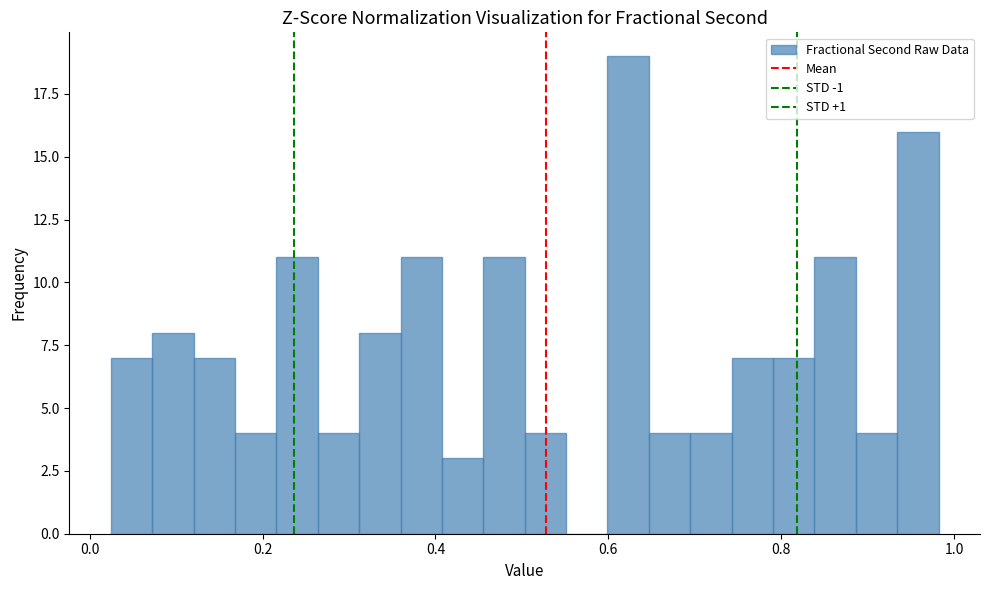

Read against the x-axis, roughly where is the centre of the tallest bar?

0.62